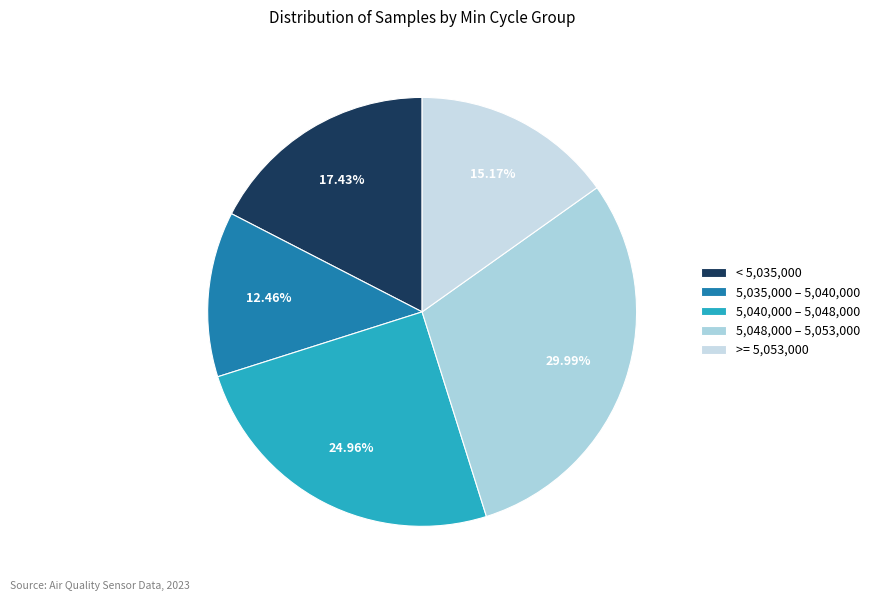

To the nearest percent, what is the average slice percentage?

20%